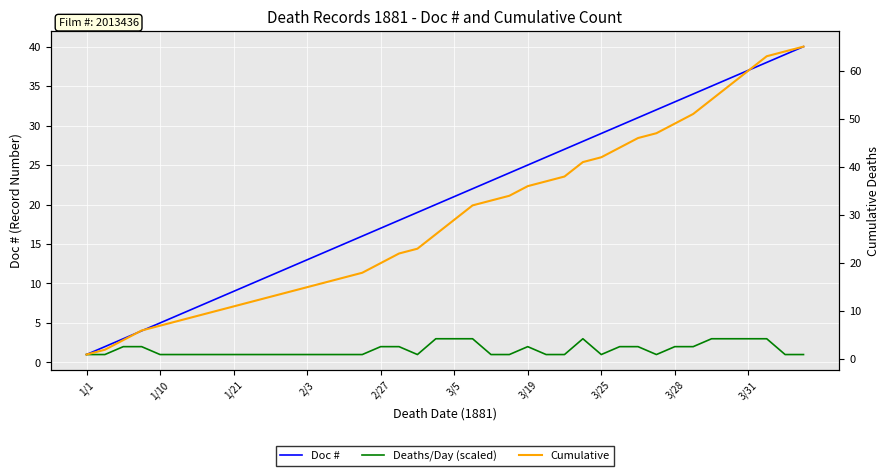

At 3/31, list the series in order from smallest to largest.

Deaths/Day (scaled), Doc #, Cumulative